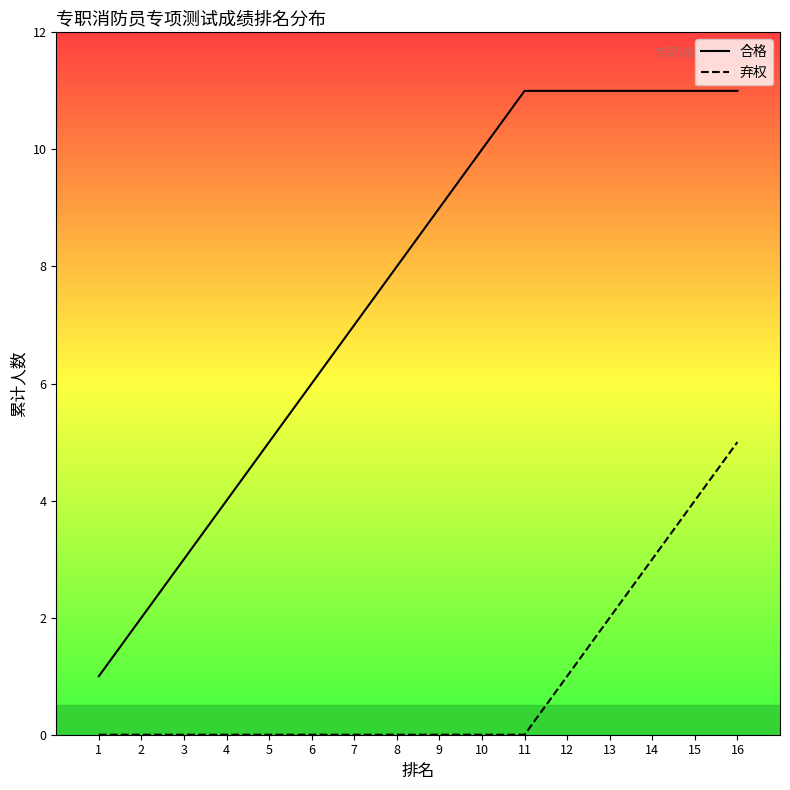

Is it true that 弃权_line equals 3 at 13?

False